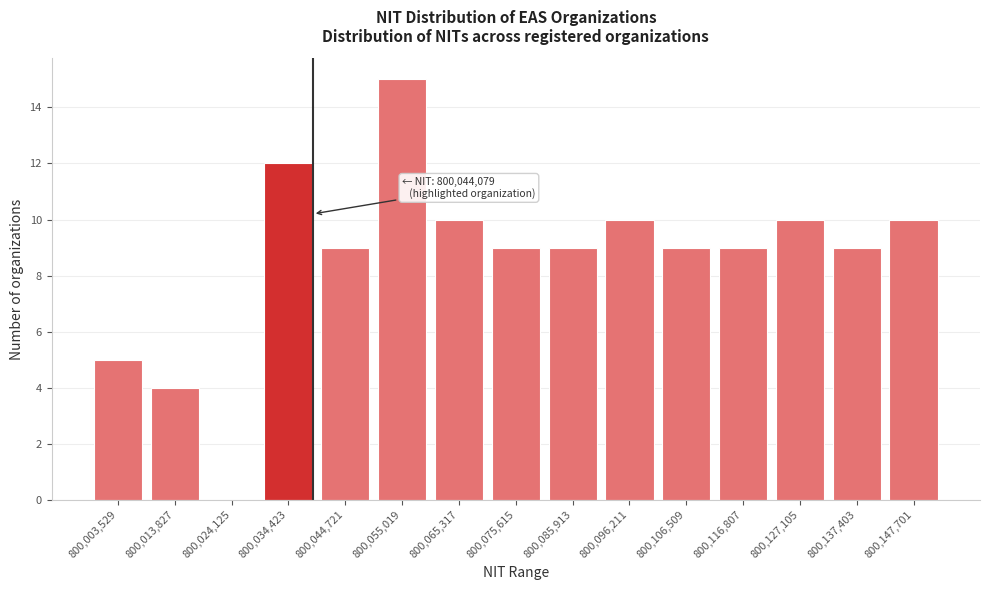

Reading left to right, what are all the values shown in this chart?

800,003,529=5	800,013,827=4	800,024,125=0	800,034,423=12	800,044,721=9	800,055,019=15	800,065,317=10	800,075,615=9	800,085,913=9	800,096,211=10	800,106,509=9	800,116,807=9	800,127,105=10	800,137,403=9	800,147,701=10